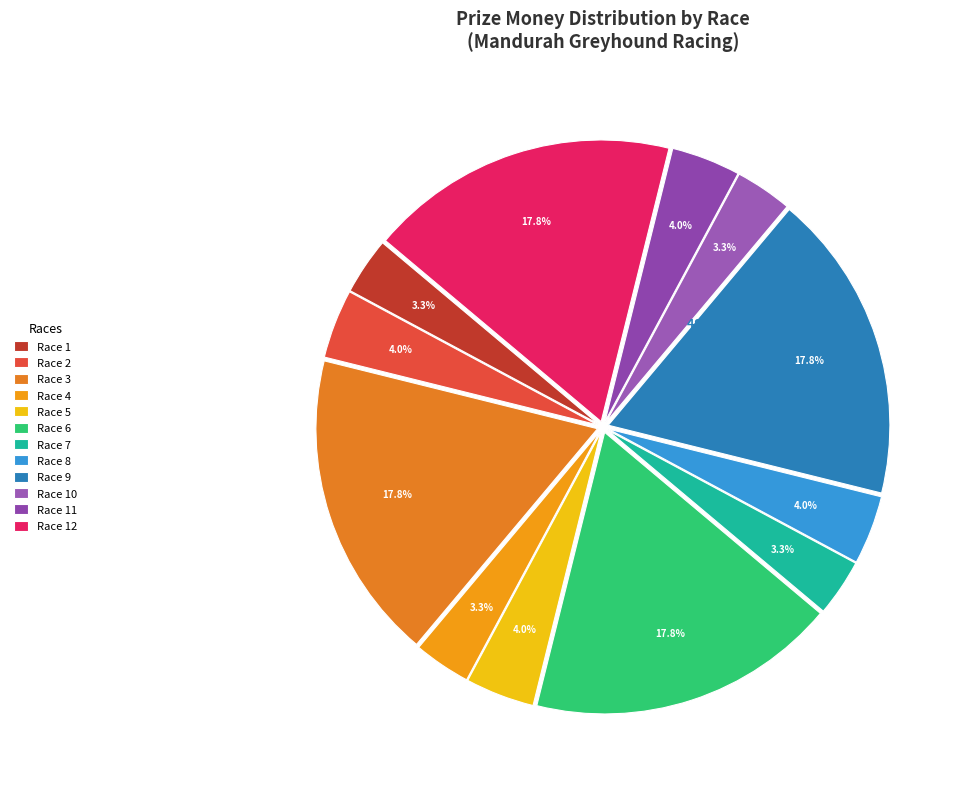

What percentage is the Race 10 slice, to the nearest percent?

3%